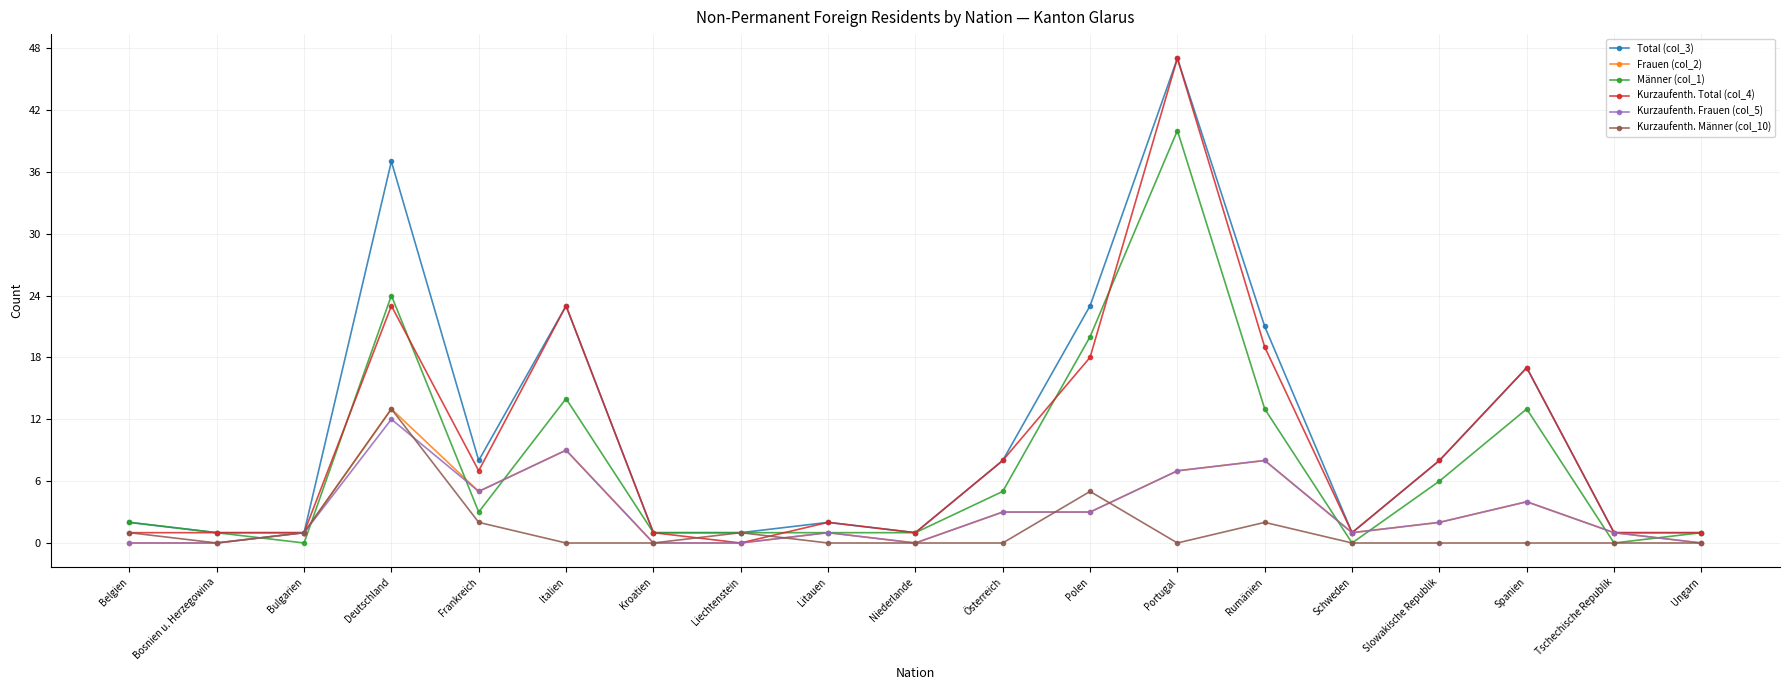

What is the difference between the maximum and minimum values in the Total (col_3) series?

46